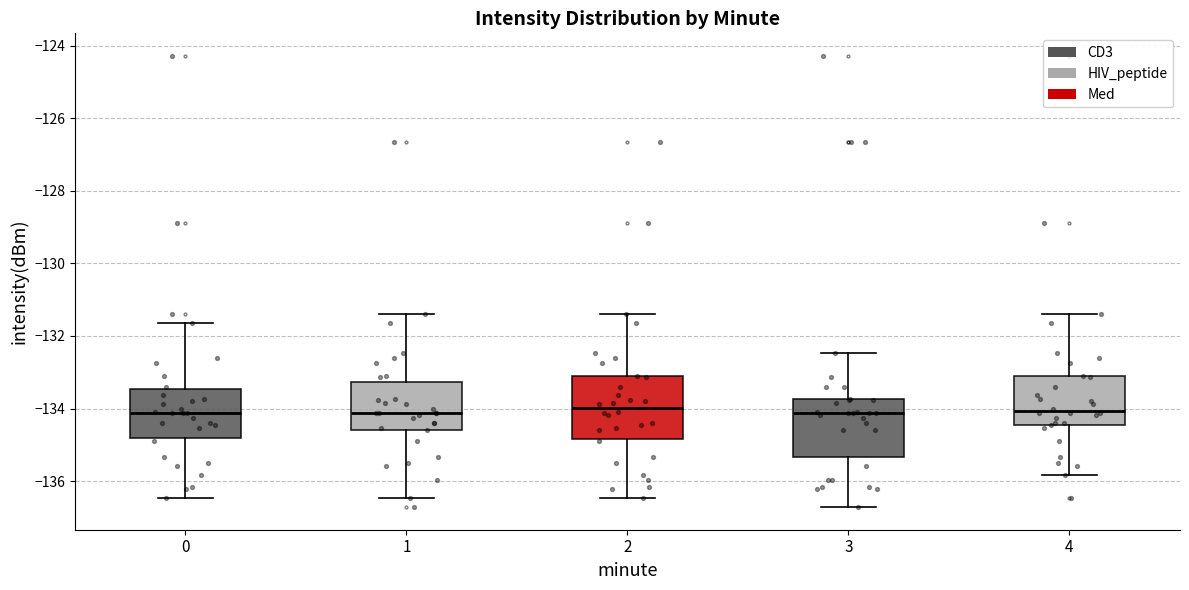

Reading left to right, read every box against the y-axis: the position of its median line, the range the box covers, and the ends of its whiskers. The values are not printed on the chart, so give them approximately, as read against the axis.

0: median -134.2, box -134.8 to -133.4, whiskers -136.4 to -131.6
1: median -134.2, box -134.6 to -133.2, whiskers -136.4 to -131.4
2: median -134.0, box -134.8 to -133.2, whiskers -136.4 to -131.4
3: median -134.2, box -135.4 to -133.8, whiskers -136.8 to -132.4
4: median -134.0, box -134.4 to -133.2, whiskers -135.8 to -131.4